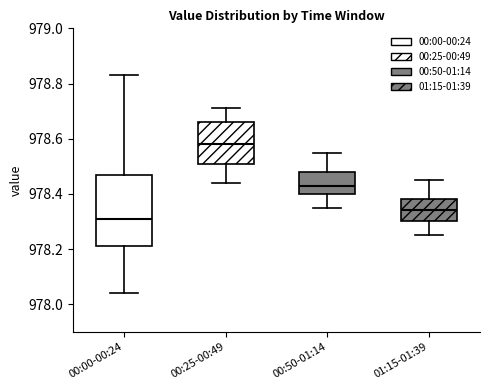

Reading left to right, read every box against the y-axis: the position of its median line, the range the box covers, and the ends of its whiskers. The values are not printed on the chart, so give them approximately, as read against the axis.

00:00-00:24: median 978.32, box 978.22 to 978.48, whiskers 978.04 to 978.84
00:25-00:49: median 978.58, box 978.52 to 978.66, whiskers 978.44 to 978.72
00:50-01:14: median 978.44, box 978.40 to 978.48, whiskers 978.36 to 978.56
01:15-01:39: median 978.34, box 978.30 to 978.38, whiskers 978.26 to 978.46